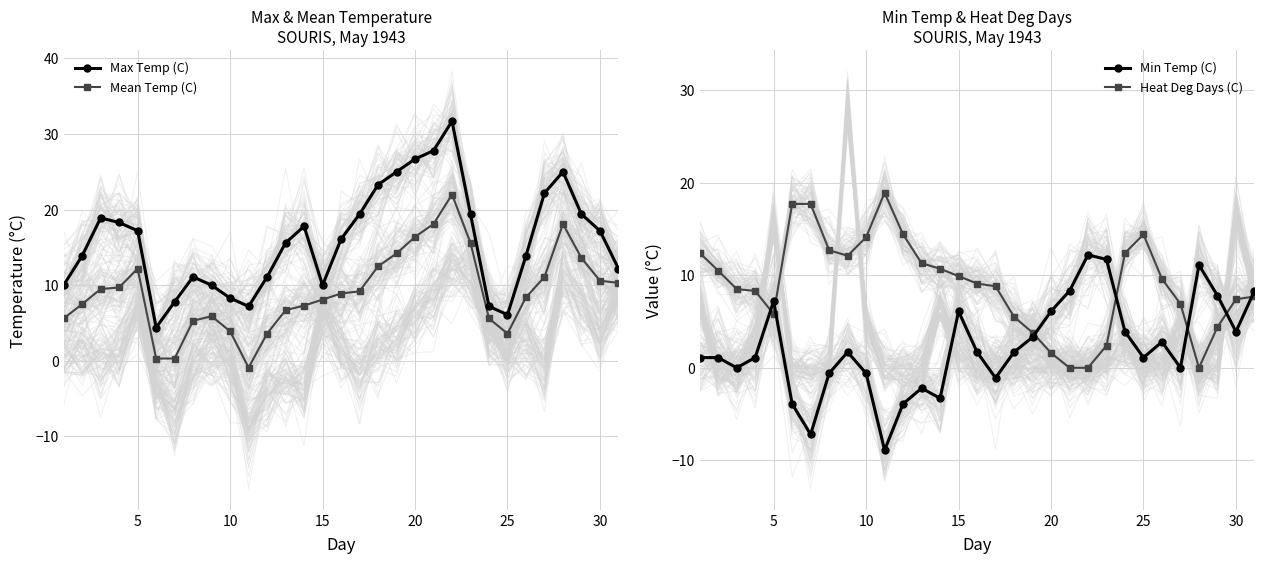

How many interior local peaks does the Max Temp (C) series have?

5